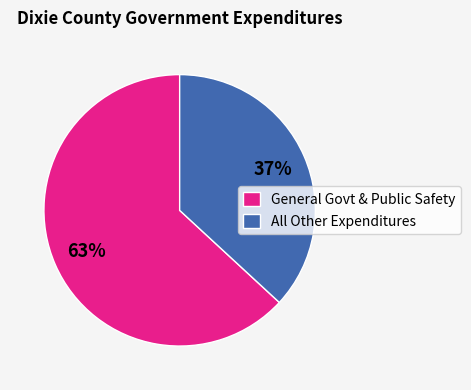

Does All Other Expenditures account for over 50% of the chart?

No